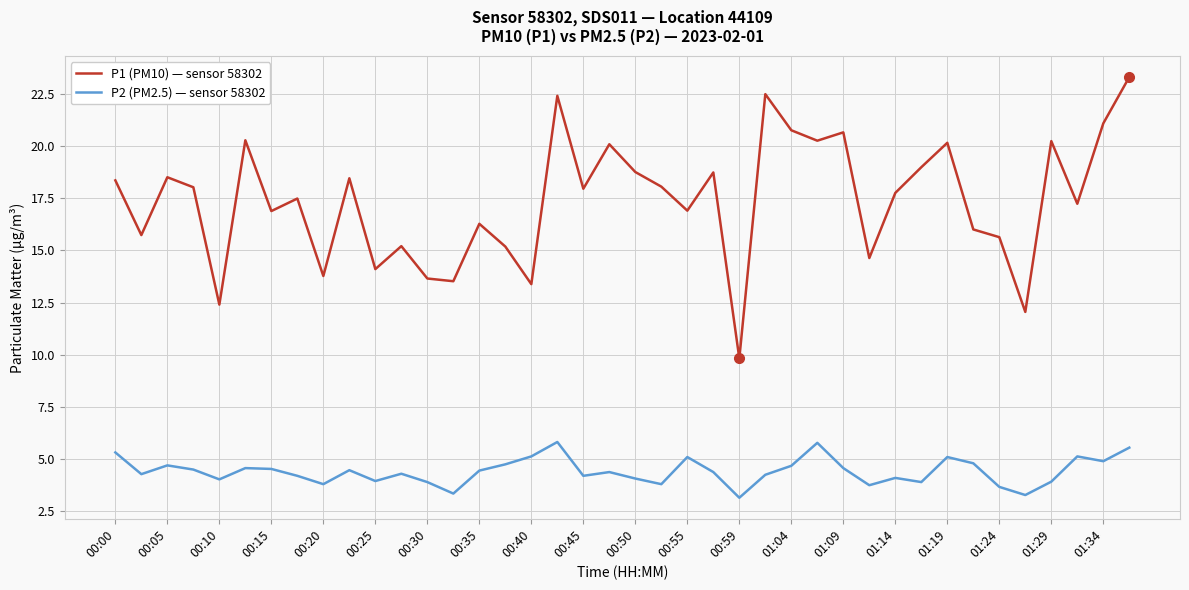

List the series in order of their peak value, highest first.

P1 (PM10) — sensor 58302, P2 (PM2.5) — sensor 58302